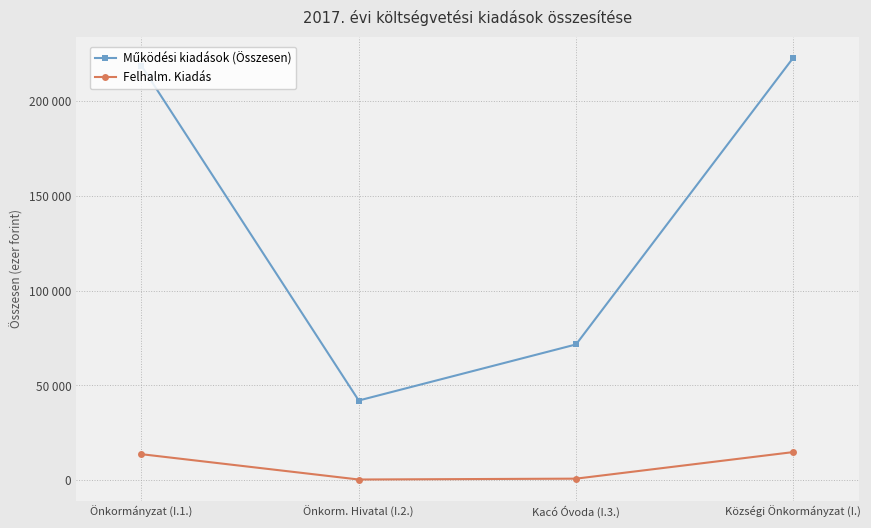

Does the chart have visible grid lines?

Yes